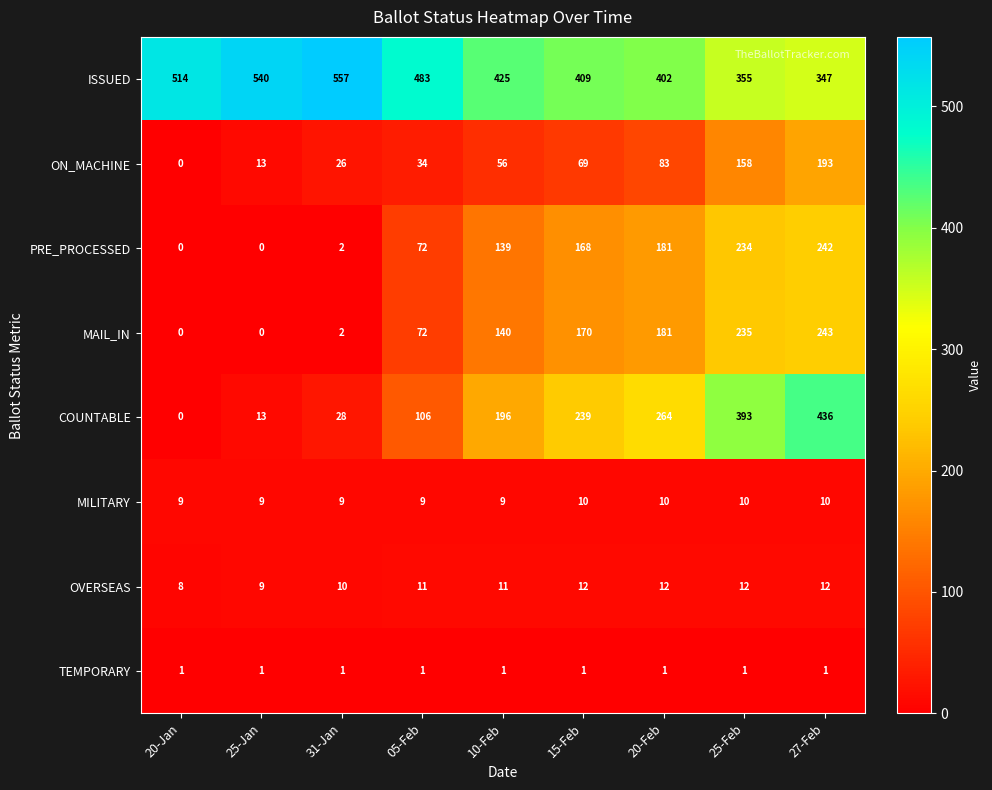

At which category is the sum across all series the highest?

27-Feb